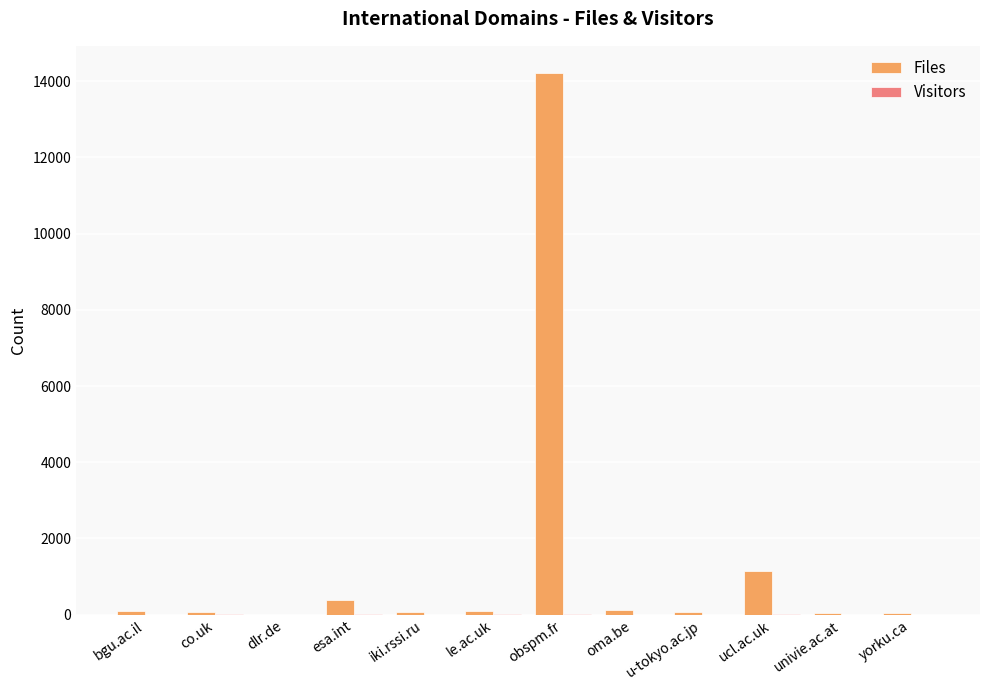

How many groups of bars are there?

12